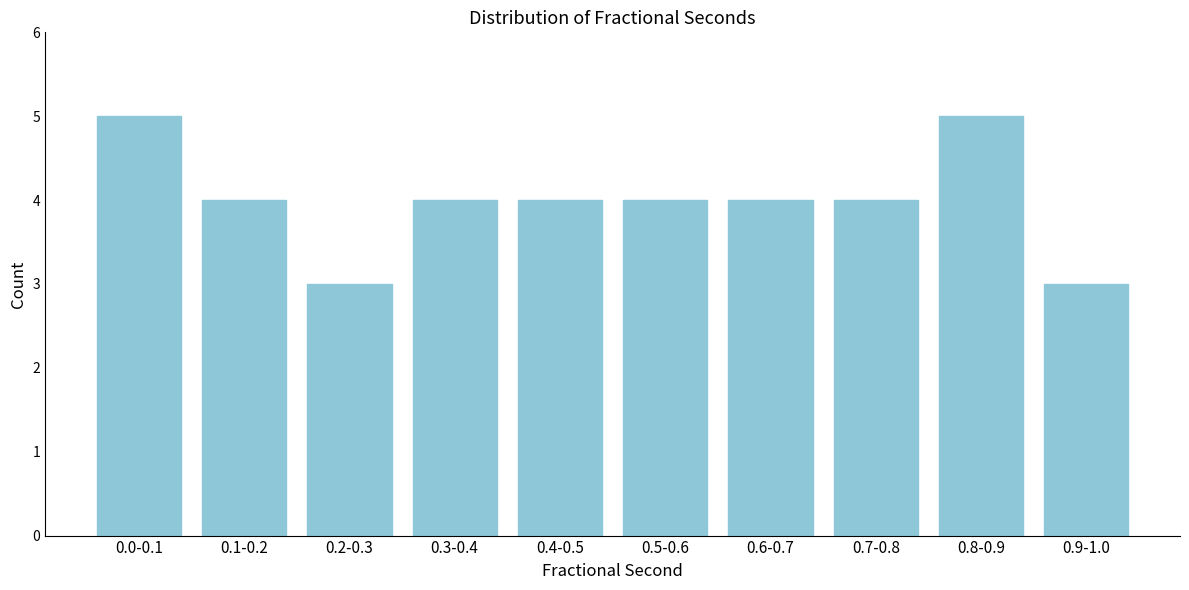

Reading left to right, list all the values displayed in this chart.

5	4	3	4	4	4	4	4	5	3